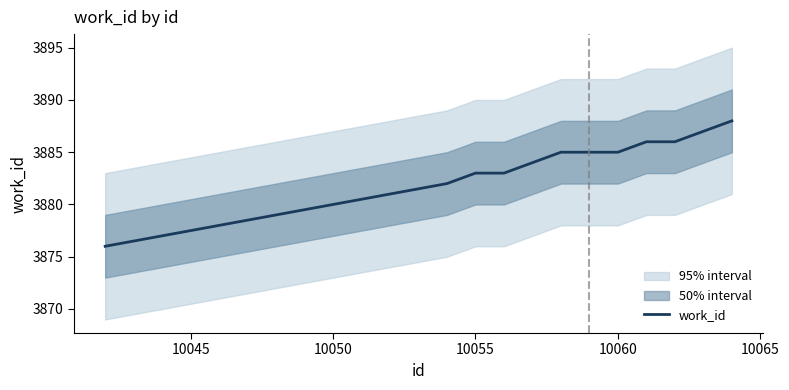

What is the maximum value for work_id?

3888